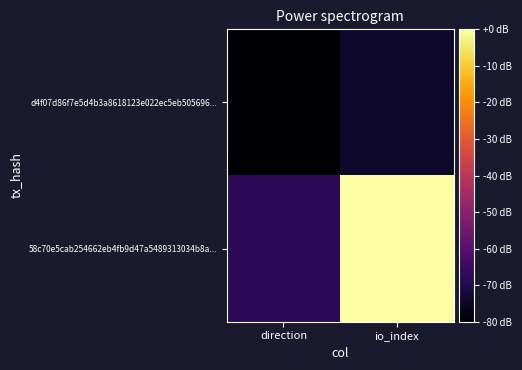

At io_index, list the series in order from largest to smallest.

58c70e5cab254662eb4fb9d47a5489313034b8a..., d4f07d86f7e5d4b3a8618123e022ec5eb505696...